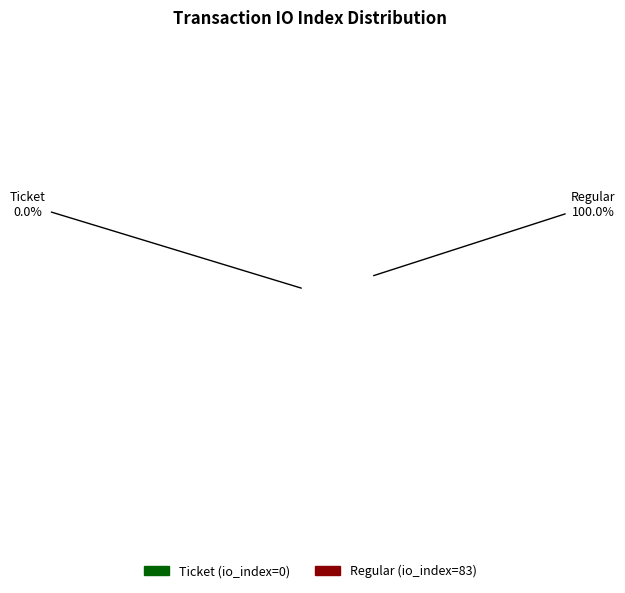

Rank the categories by value from highest to lowest.

Regular (io_index=83), Ticket (io_index=0)